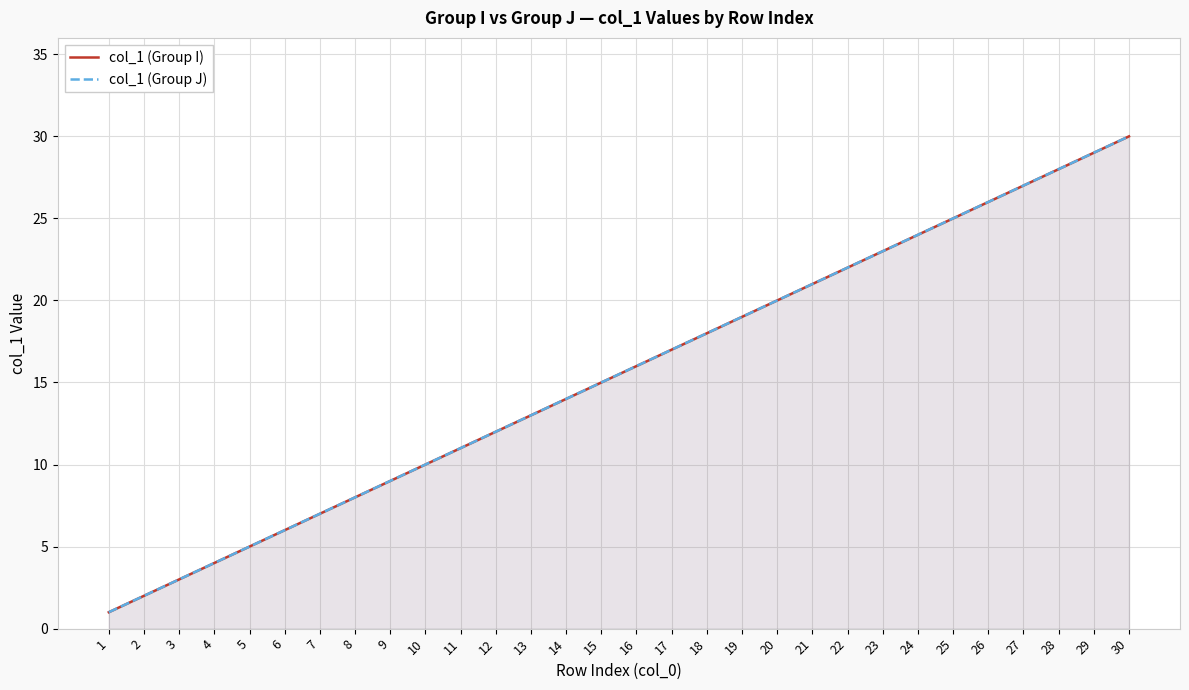

True or false: col_1 (Group J) and col_1 (Group I) cross at least once.

False